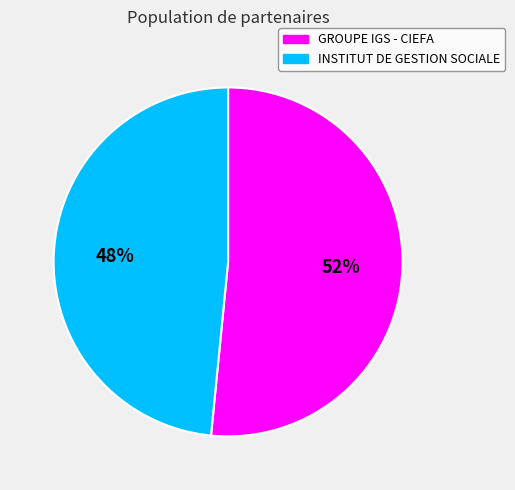

What is the ratio of the value at GROUPE IGS - CIEFA to the value at INSTITUT DE GESTION SOCIALE?

1.1